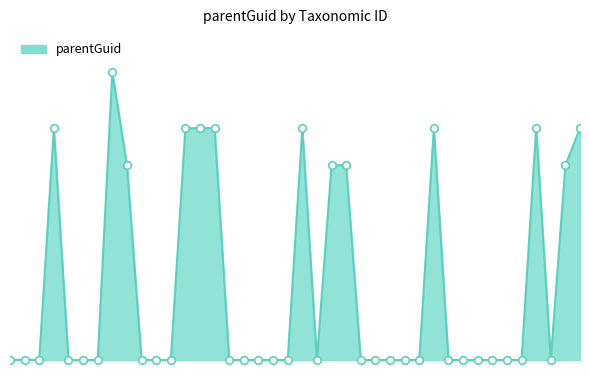

Does the chart have visible grid lines?

No